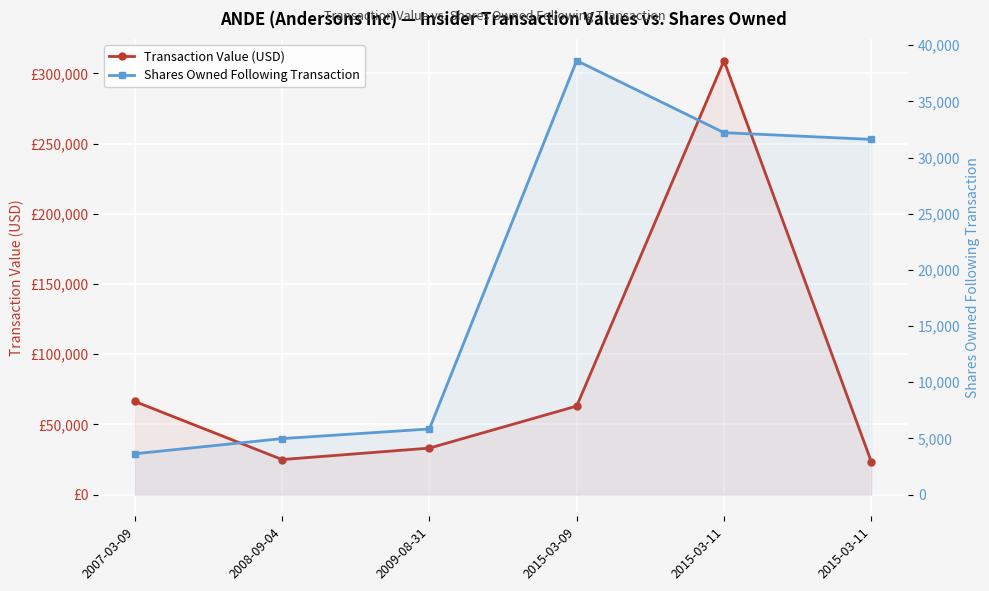

Does the chart display data point markers on the line(s)?

Yes